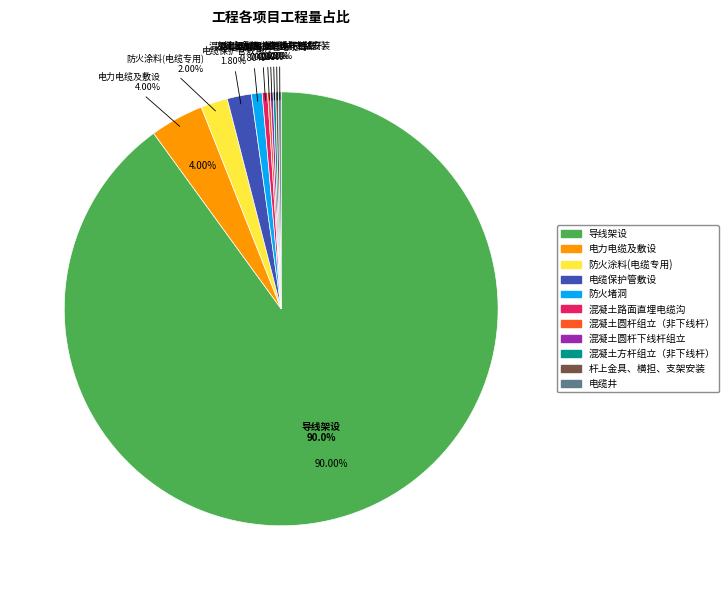

How many slices are in this pie chart?

11